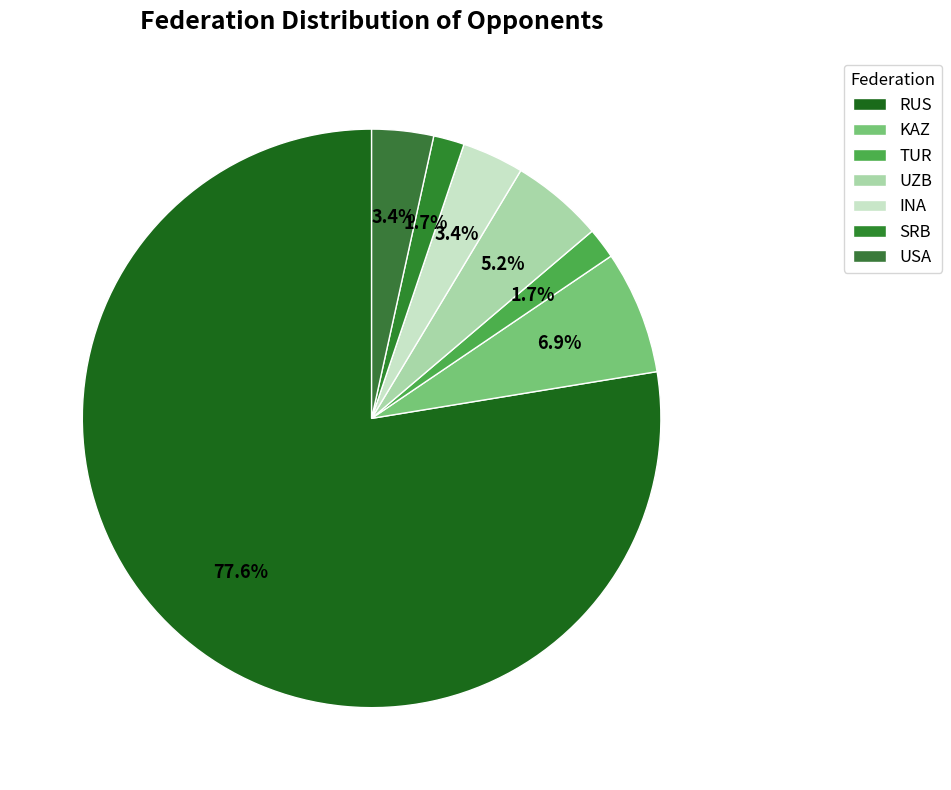

To the nearest percent, what is the average slice percentage?

14%